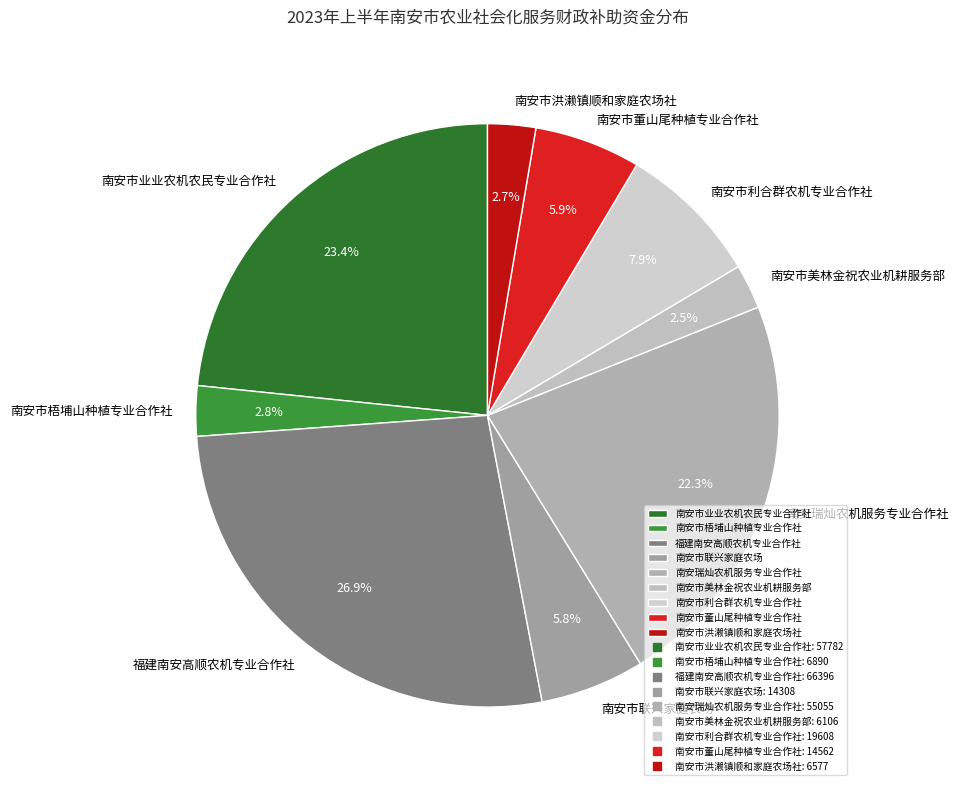

Count the number of slices in the pie.

9